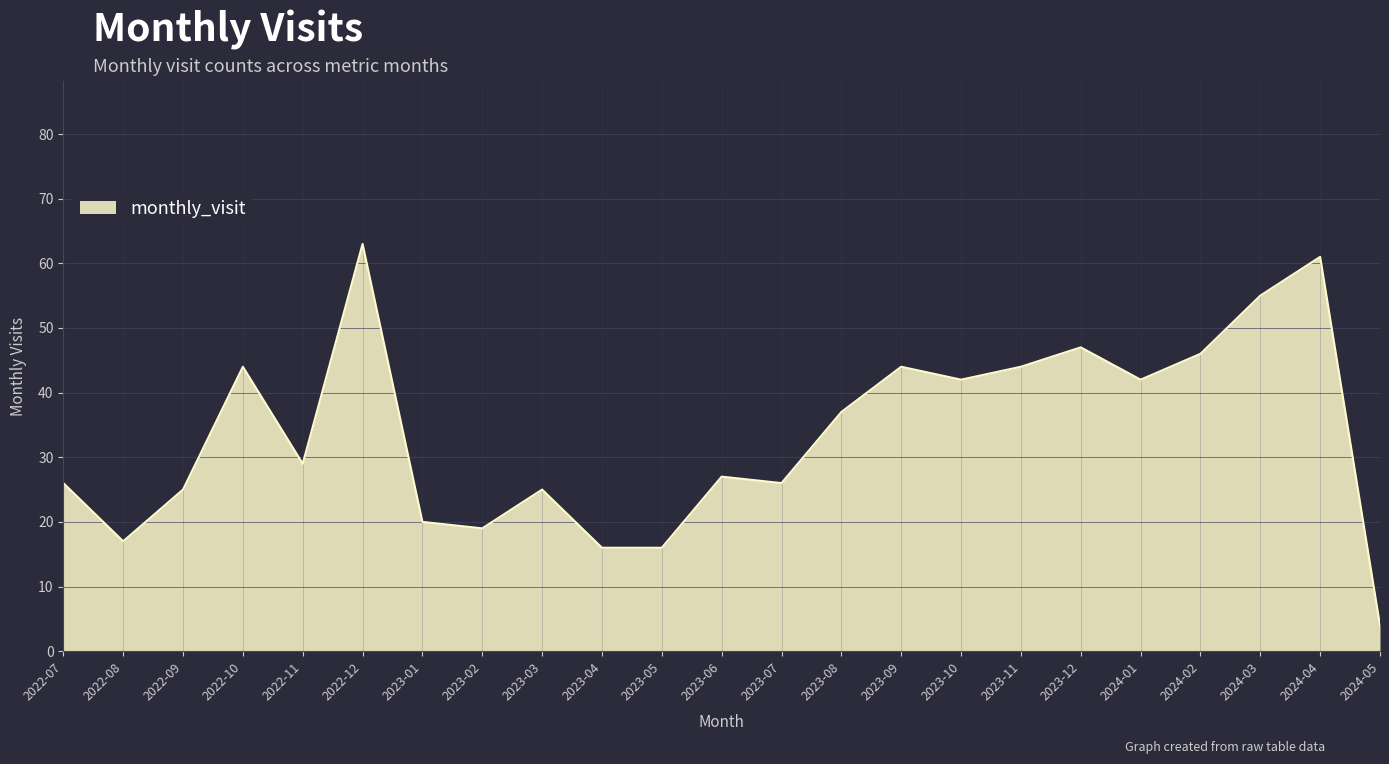

What value does the data have at 2023-07?

26